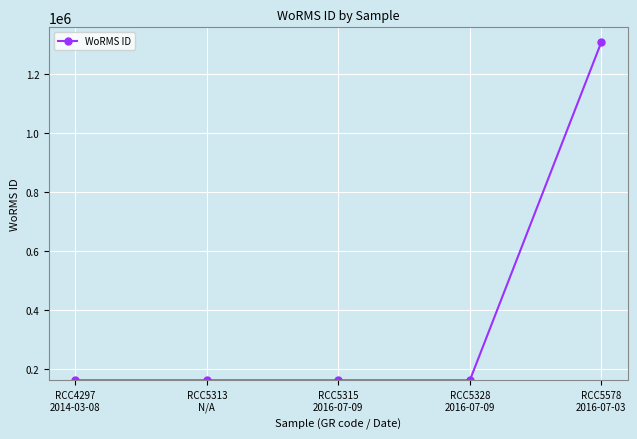

What is the label of the 1st point from the left?

RCC4297
2014-03-08